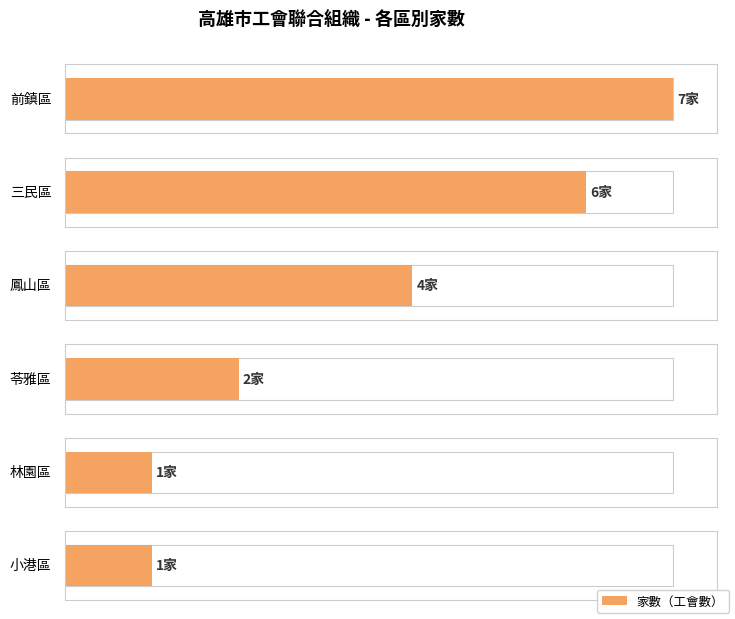

The chart shows a value of 11 at 前鎮區(2). True or false?

False